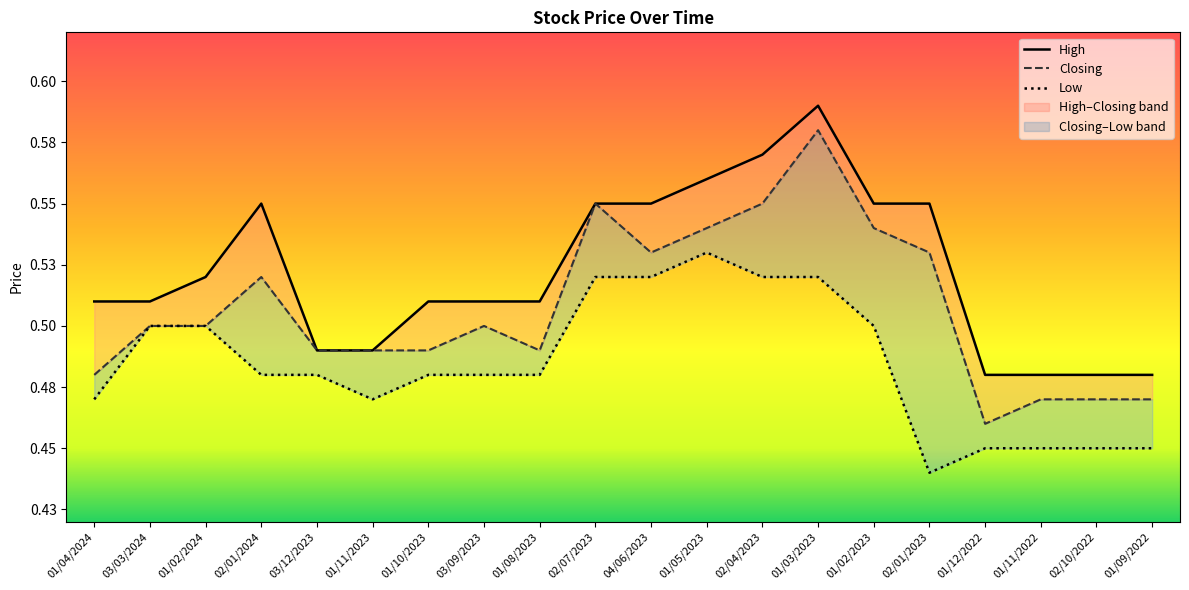

In Low, how many points are higher than both neighbors (excluding endpoints)?

1